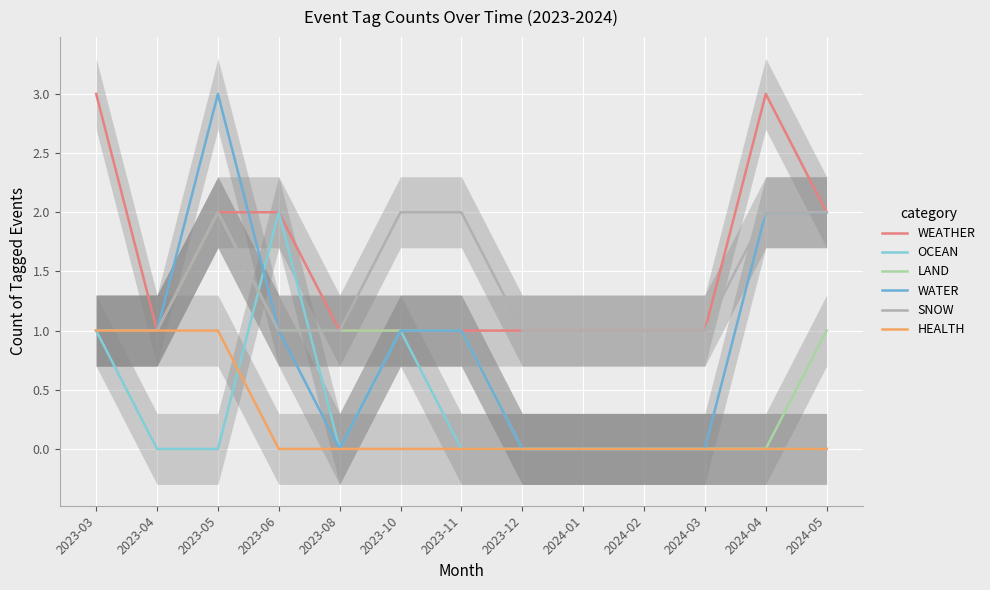

Reading left to right, extract all data points from this chart.

WEATHER: 3	1	2	2	1	1	1	1	1	1	1	3	2
OCEAN: 1	0	0	2	0	1	0	0	0	0	0	0	0
LAND: 1	1	2	1	1	1	1	0	0	0	0	0	1
WATER: 1	1	3	1	0	1	1	0	0	0	0	2	2
SNOW: 1	1	2	1	1	2	2	1	1	1	1	2	2
HEALTH: 1	1	1	0	0	0	0	0	0	0	0	0	0